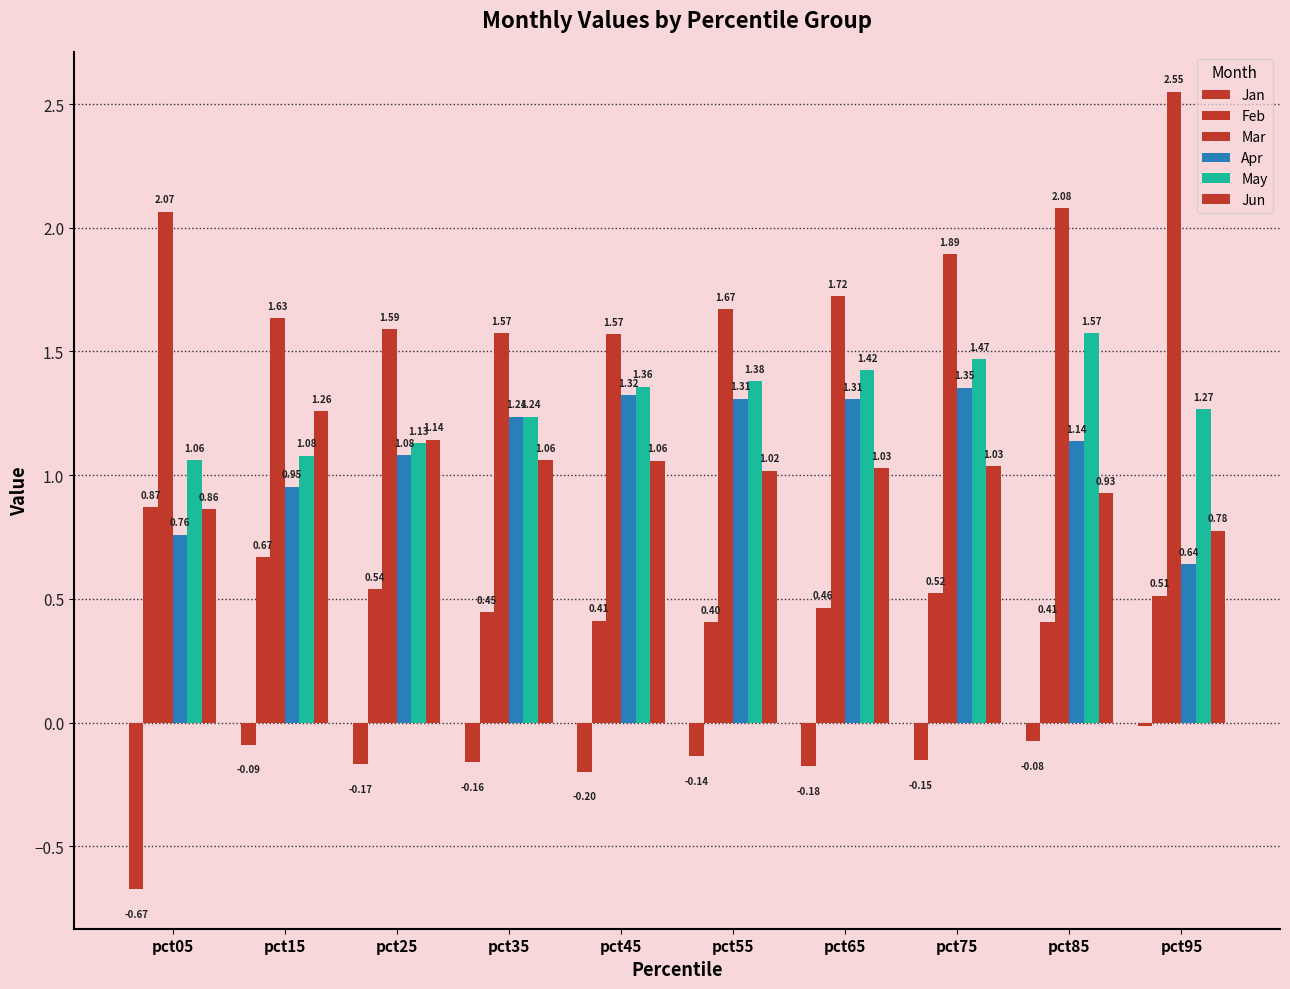

How many series are shown in this chart?

6